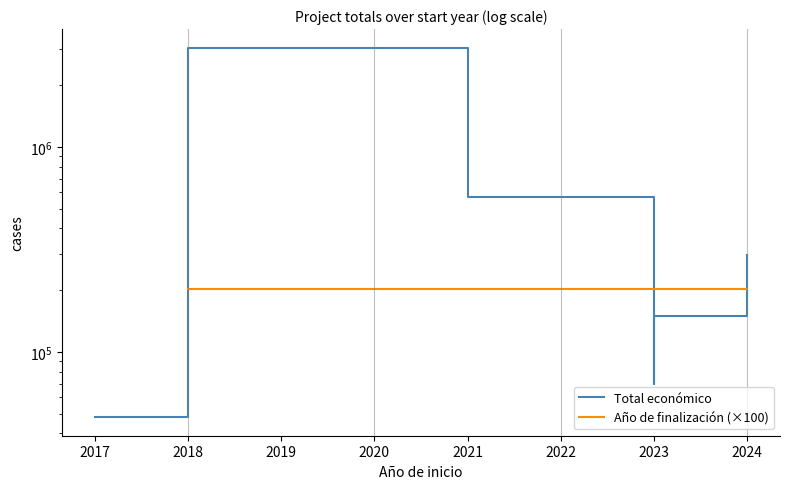

What is the difference between the maximum and minimum values?

3003573